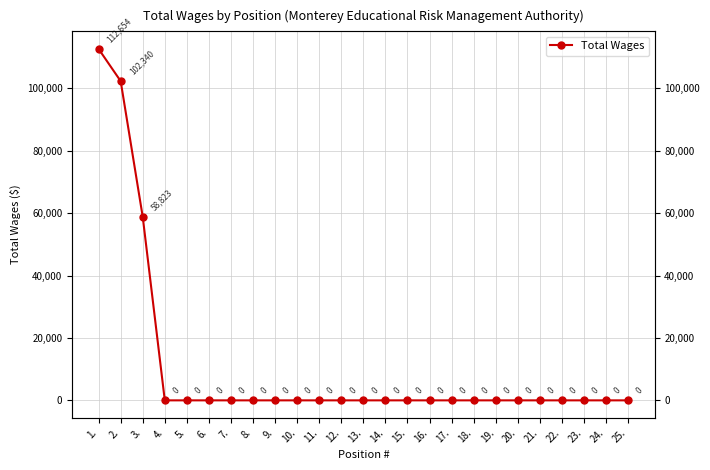

Which category has the highest value across all series?

1.